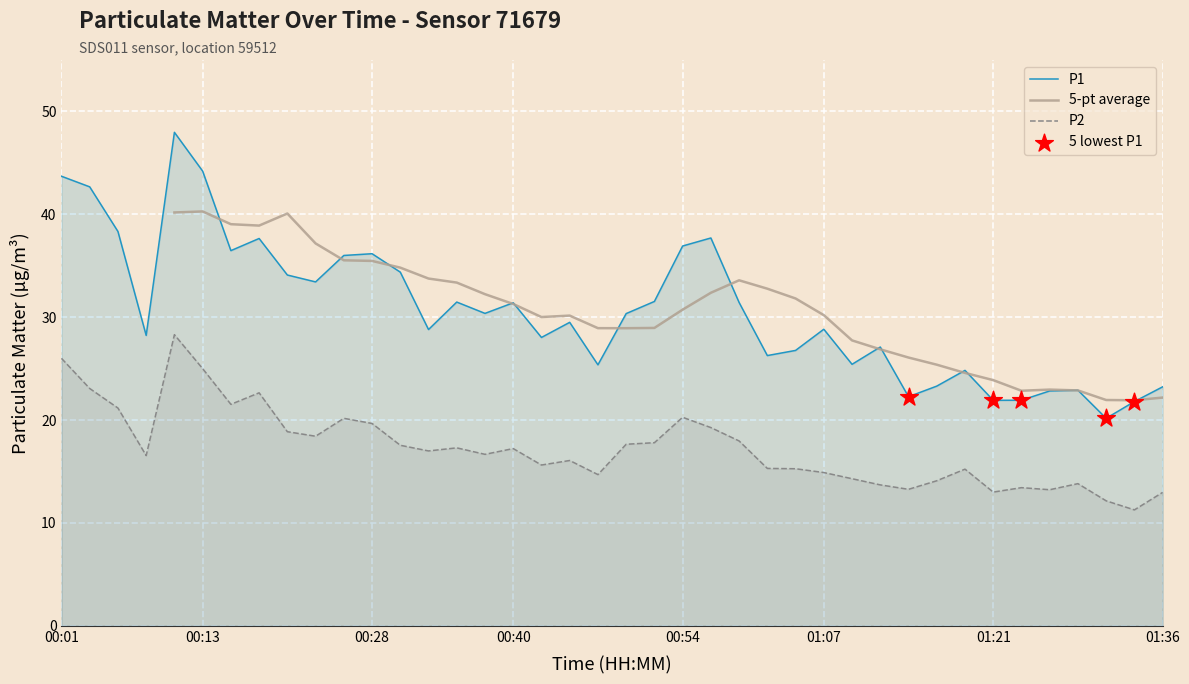

The value of P1 at 00:28 is 60.1. True or false?

False